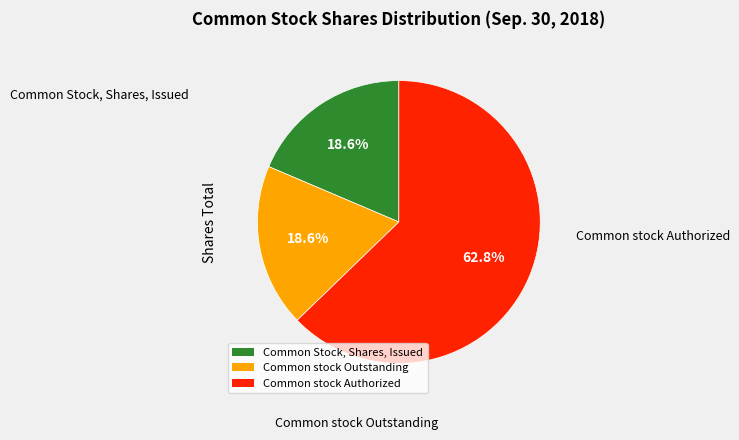

Which slice is the largest?

Common stock Authorized